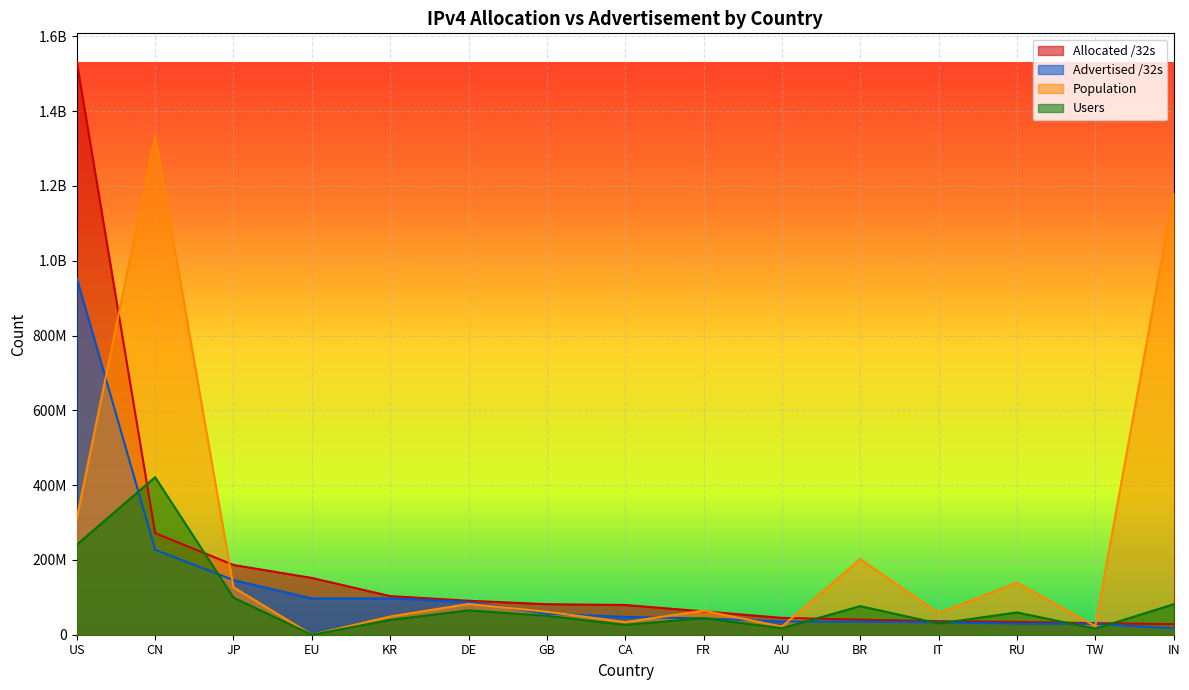

What is the approximate value of Population at IN?

1180204518